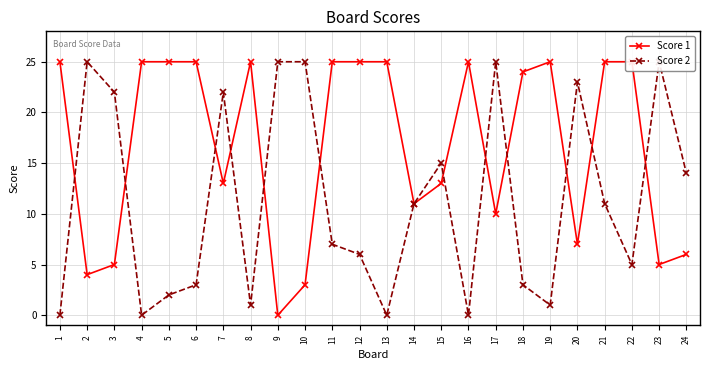

Which series has the largest total across all categories?

Score 1